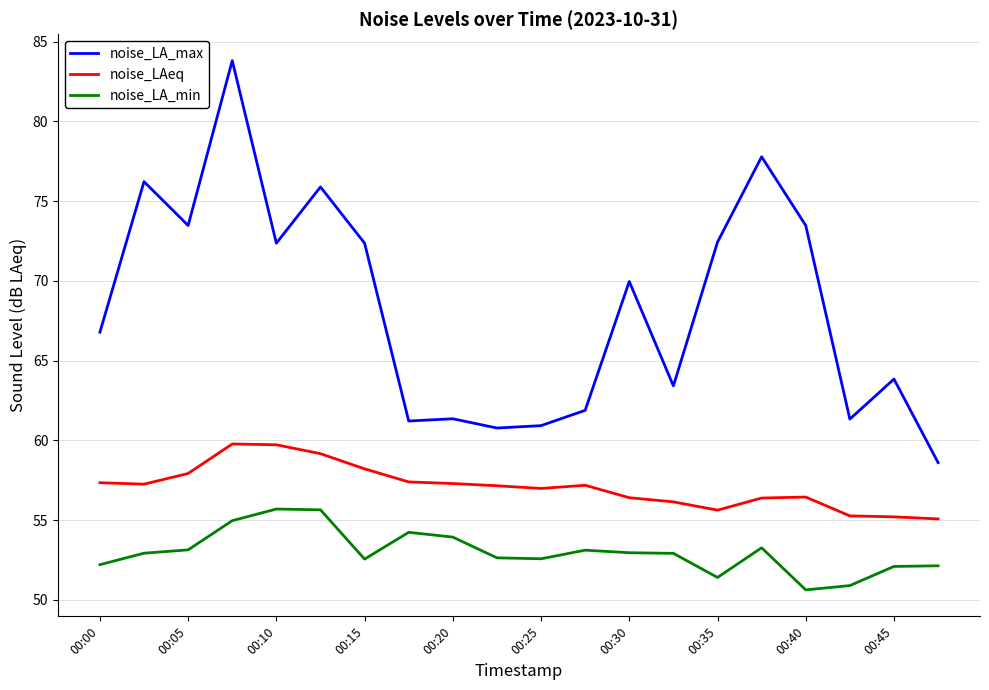

Which series has the largest total across all categories?

noise_LA_max